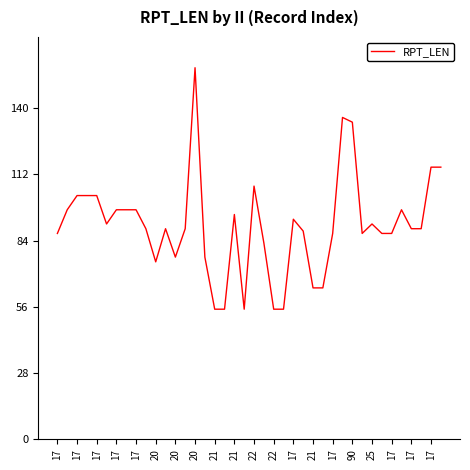

What is the difference between the maximum and minimum values?

102